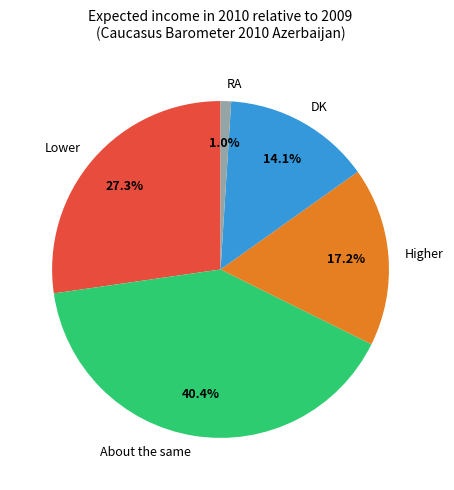

Does Lower account for over 50% of the chart?

No